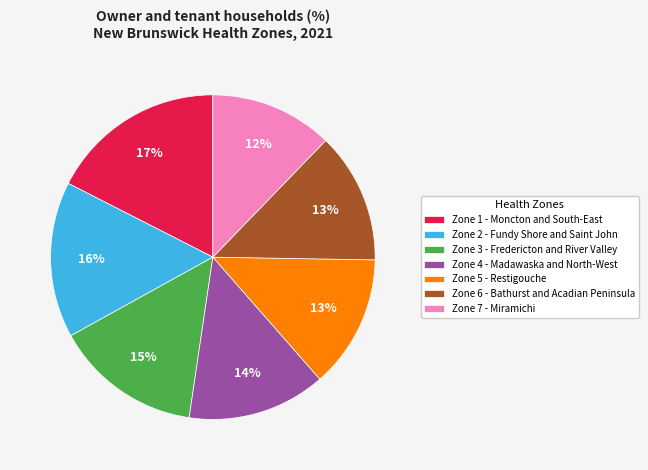

Is there a majority slice in this chart?

No